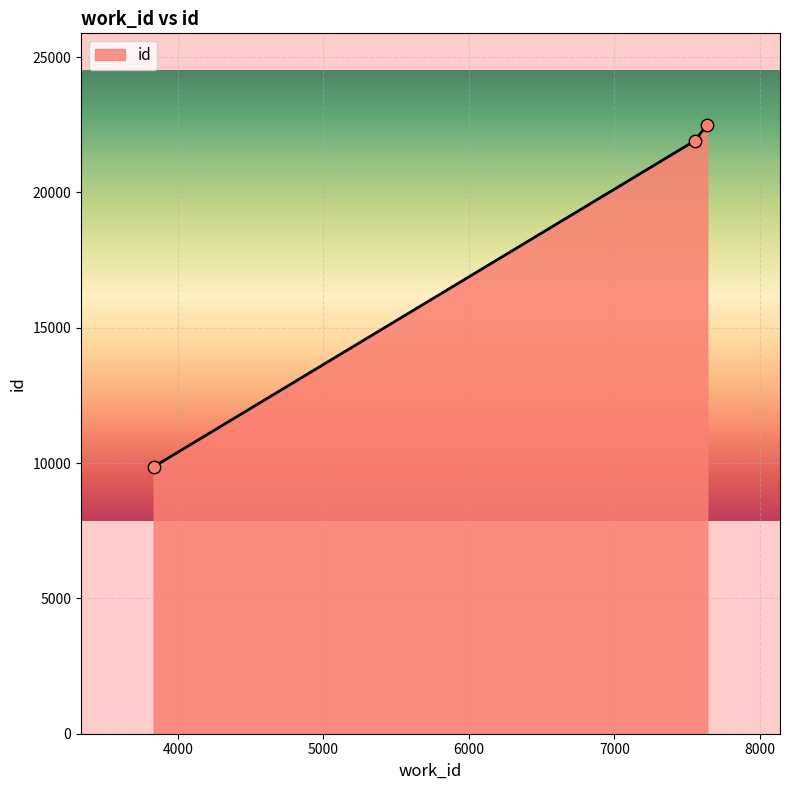

What is the smallest value displayed?

9865